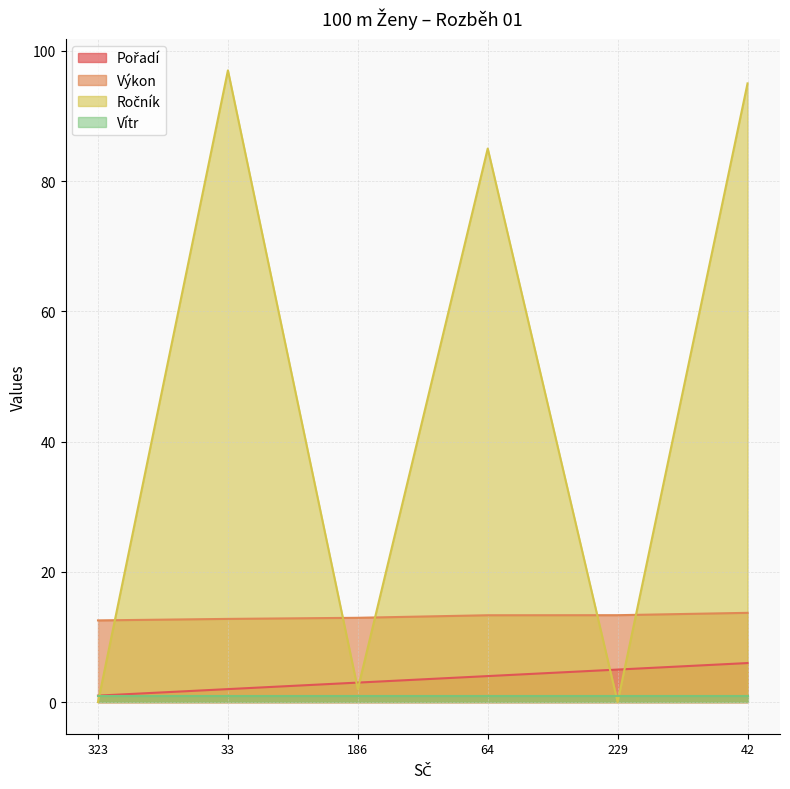

What is the greatest value displayed?

97.0